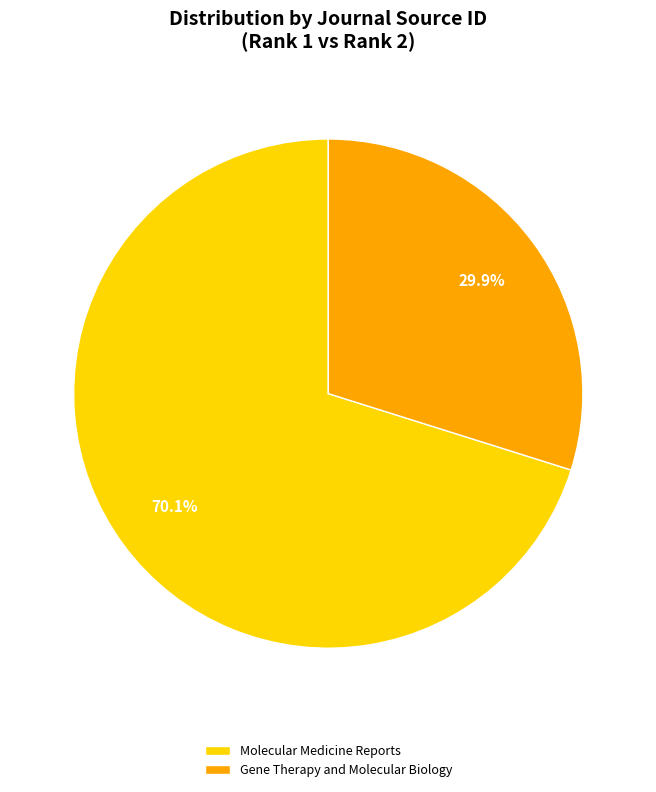

To the nearest percent, what is the average slice percentage?

50%